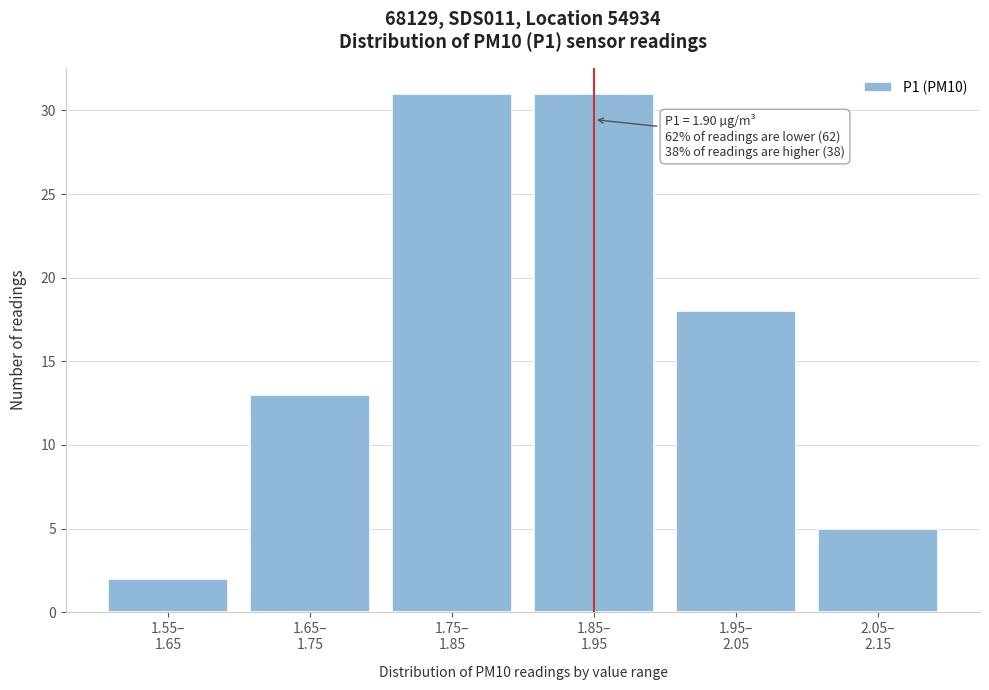

Reading left to right, what are all the values shown in this chart?

2	13	31	31	18	5